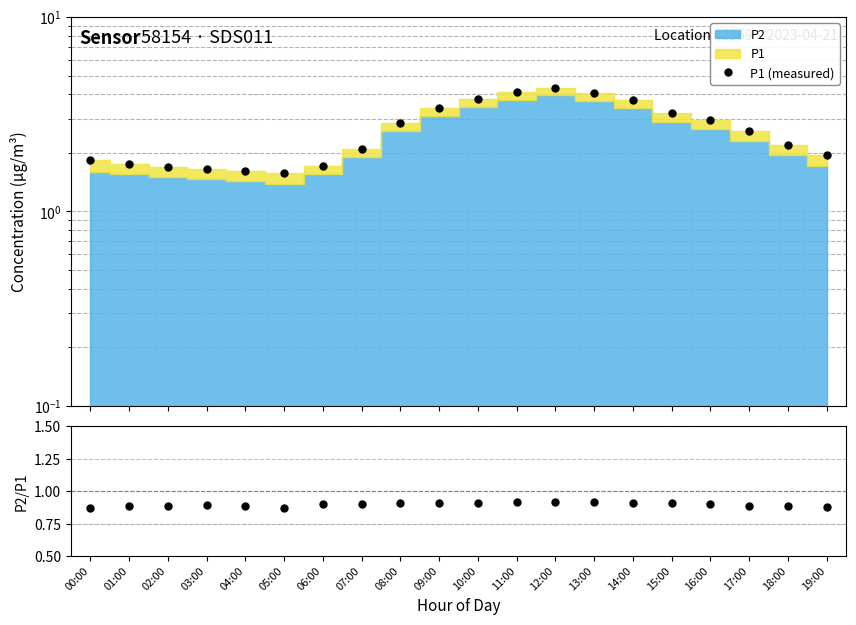

Does the chart display data point markers on the line(s)?

Yes